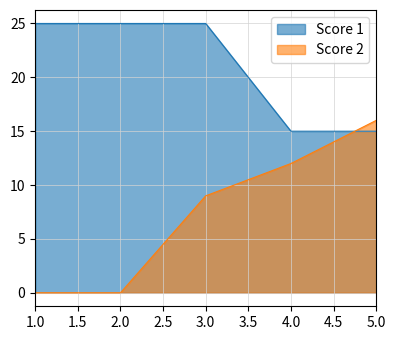

List the labels in order of Score 2 value, largest first.

5, 4, 3, 1, 2